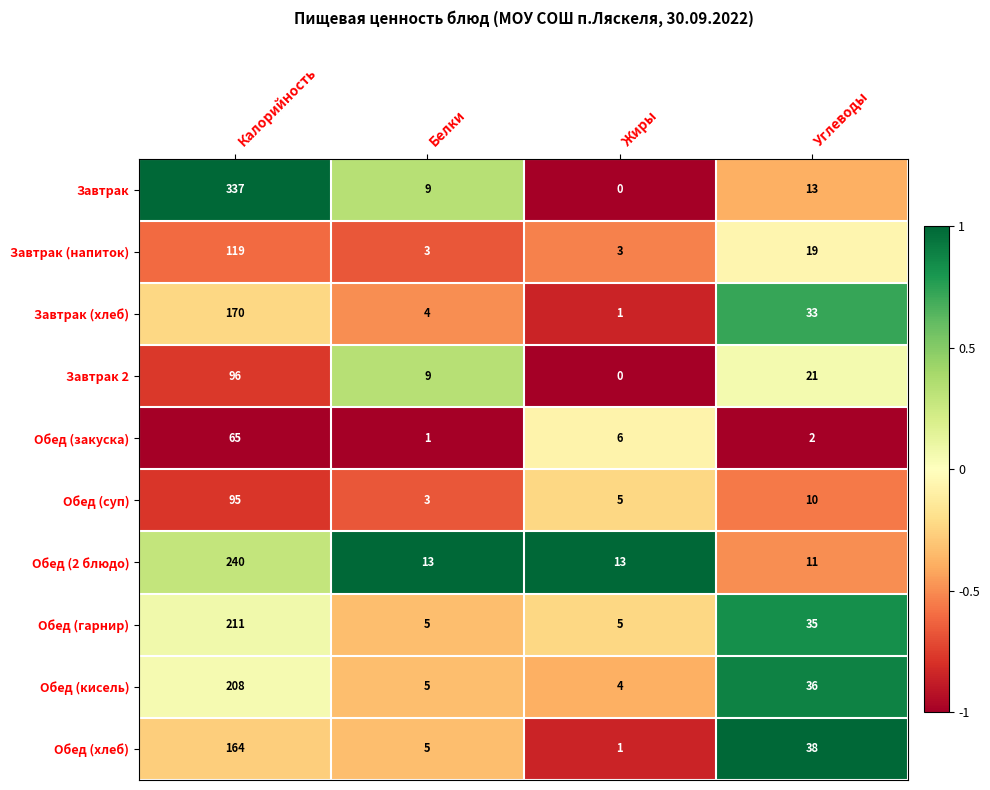

Which series changed the most between Калорийность and Углеводы?

Завтрак